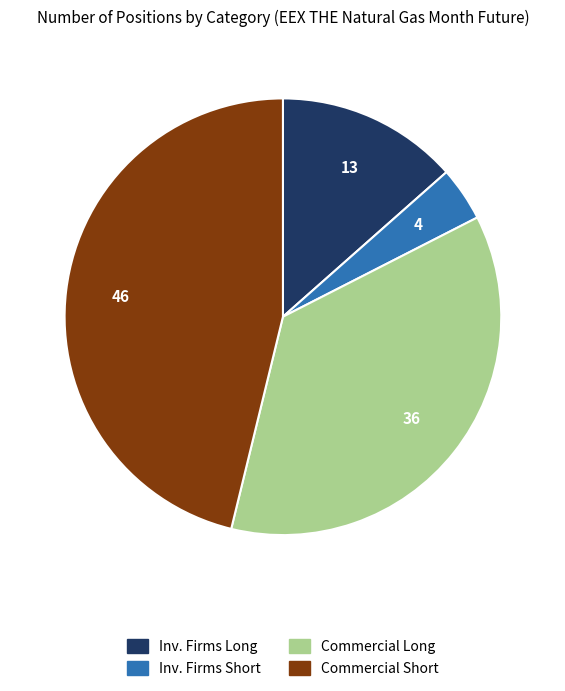

Does any single category account for the majority?

No